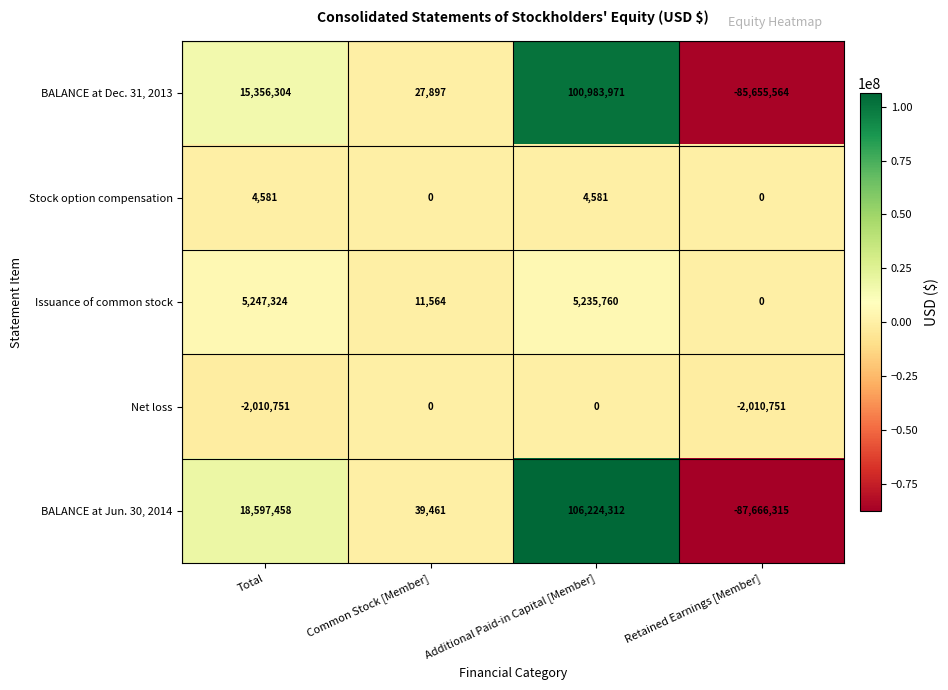

Between Additional Paid-in Capital [Member] and Retained Earnings [Member], which series saw the biggest shift?

BALANCE at Jun. 30, 2014